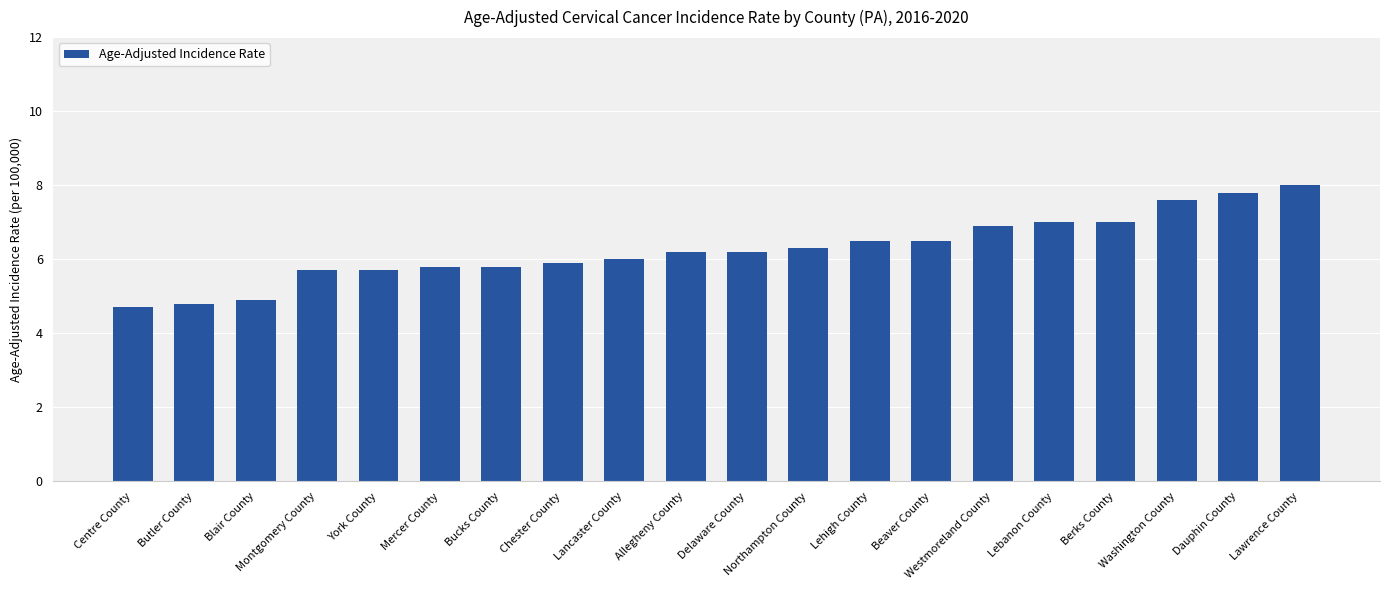

What is the maximum value shown in the chart?

8.0